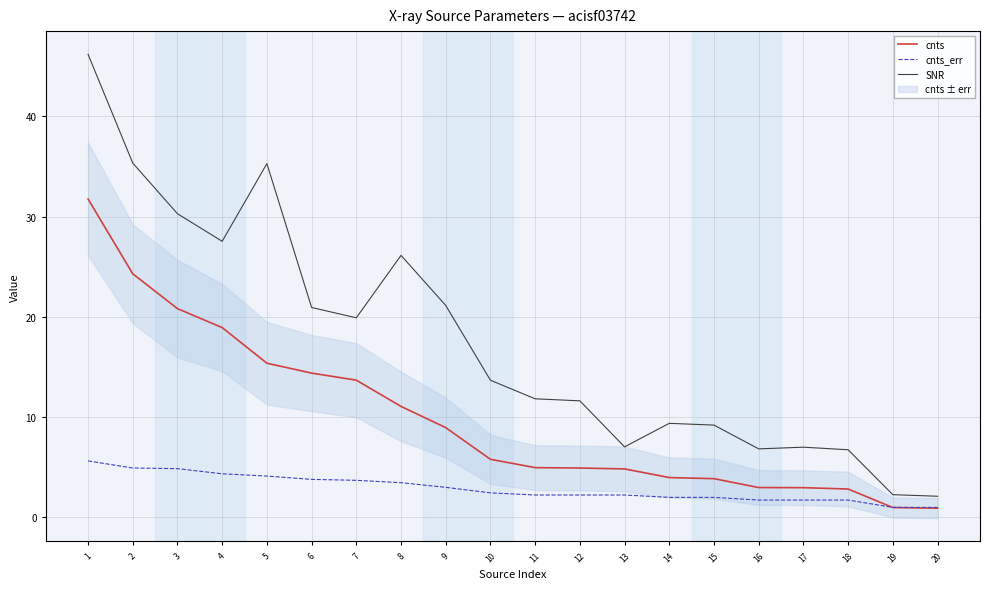

True or false: SNR and cnts_err intersect in this chart.

False